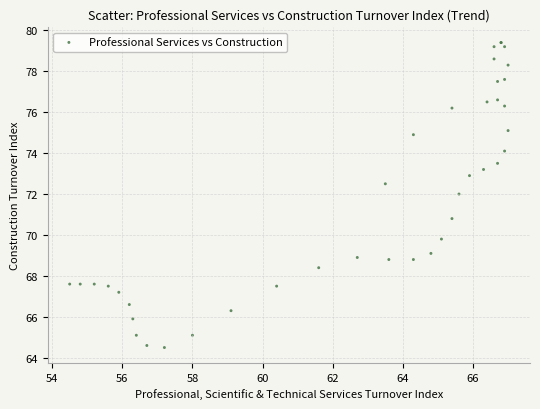

What Y value in the scatter plot is closest to 71?

70.8